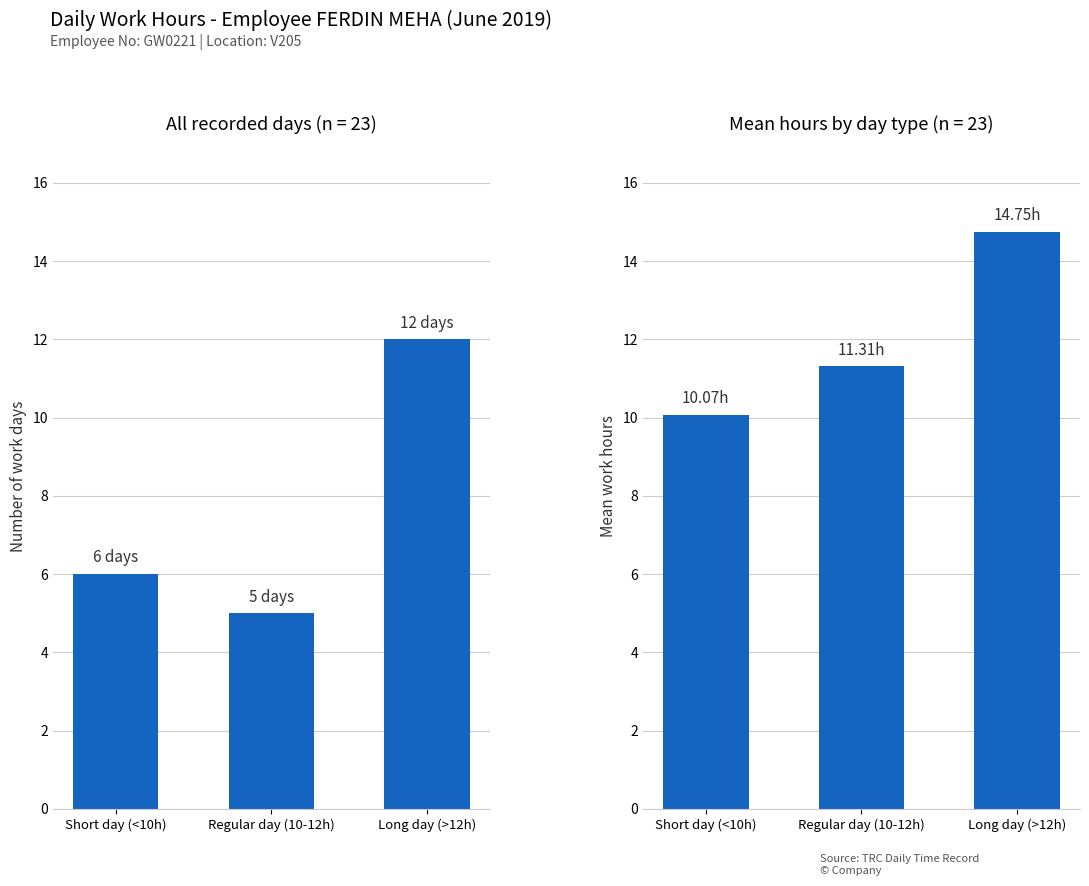

Count the Count of days values in the range 5 to 12.

3